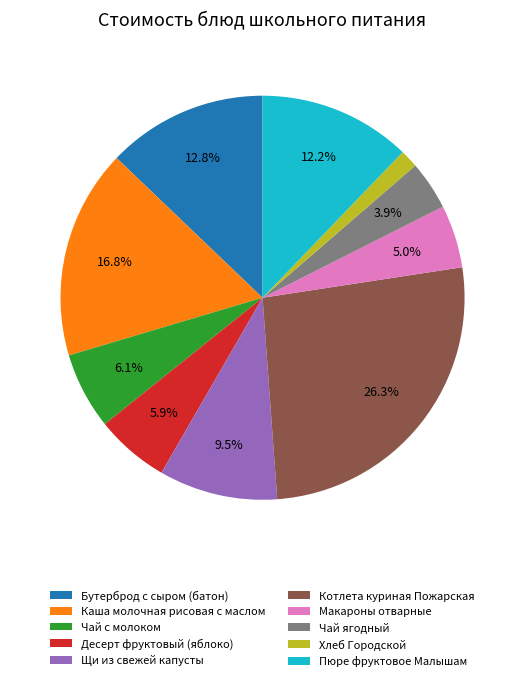

What percentage do Макароны отварные and Щи из свежей капусты together represent?

14.5%